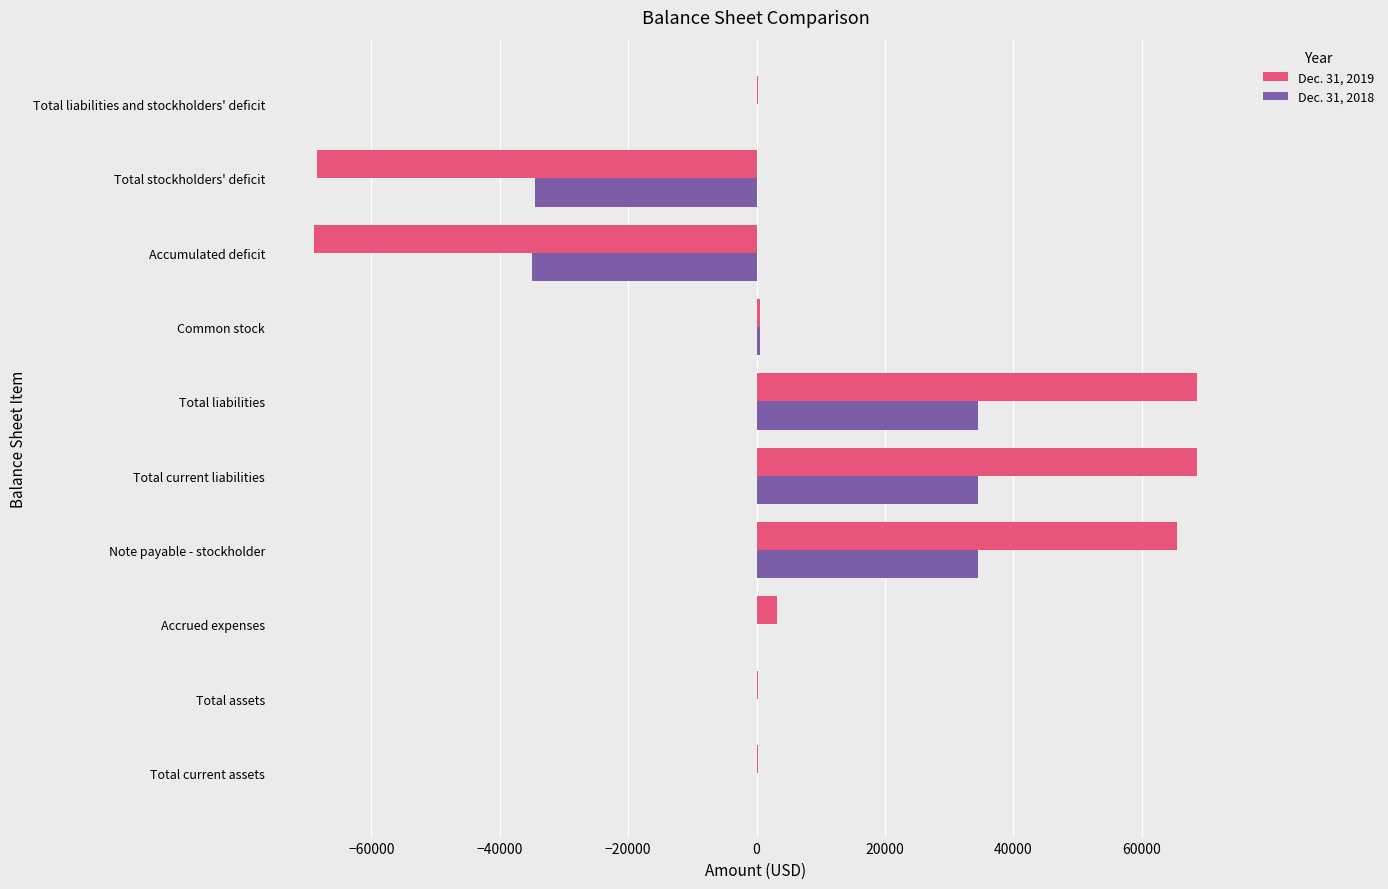

The Dec. 31, 2018 series shows 12175 at Note payable - stockholder. True or false?

False